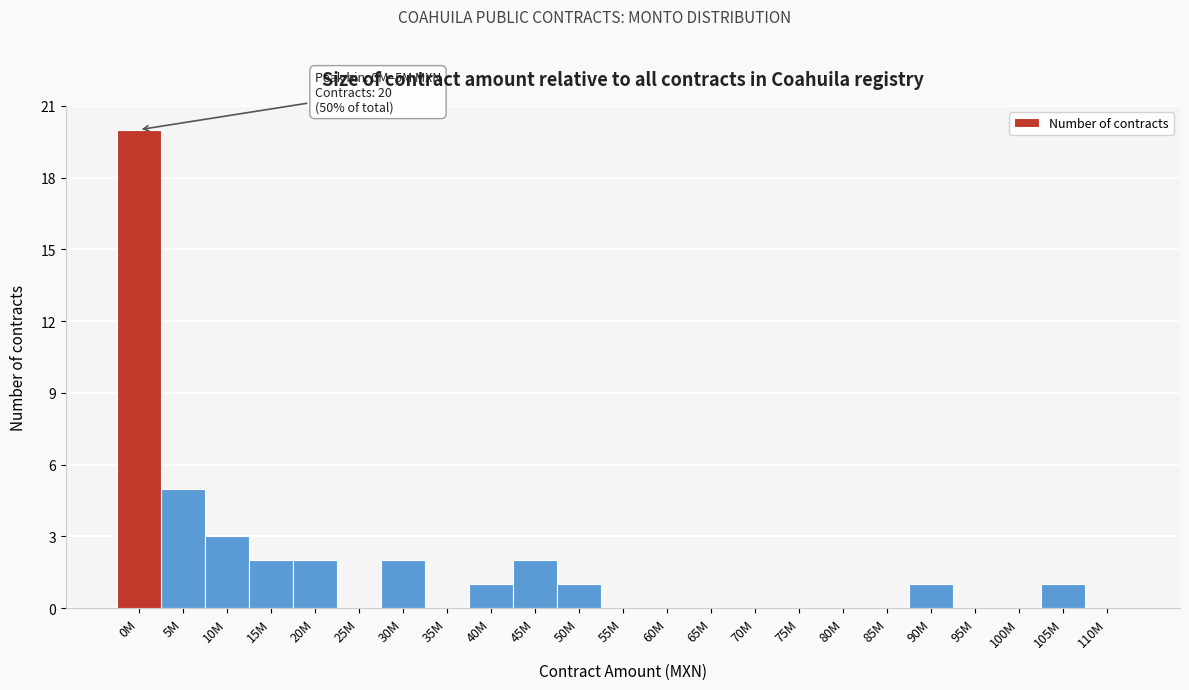

Reading right to left, extract all data points from this chart.

110M=0	105M=1	100M=0	95M=0	90M=1	85M=0	80M=0	75M=0	70M=0	65M=0	60M=0	55M=0	50M=1	45M=2	40M=1	35M=0	30M=2	25M=0	20M=2	15M=2	10M=3	5M=5	0M=20